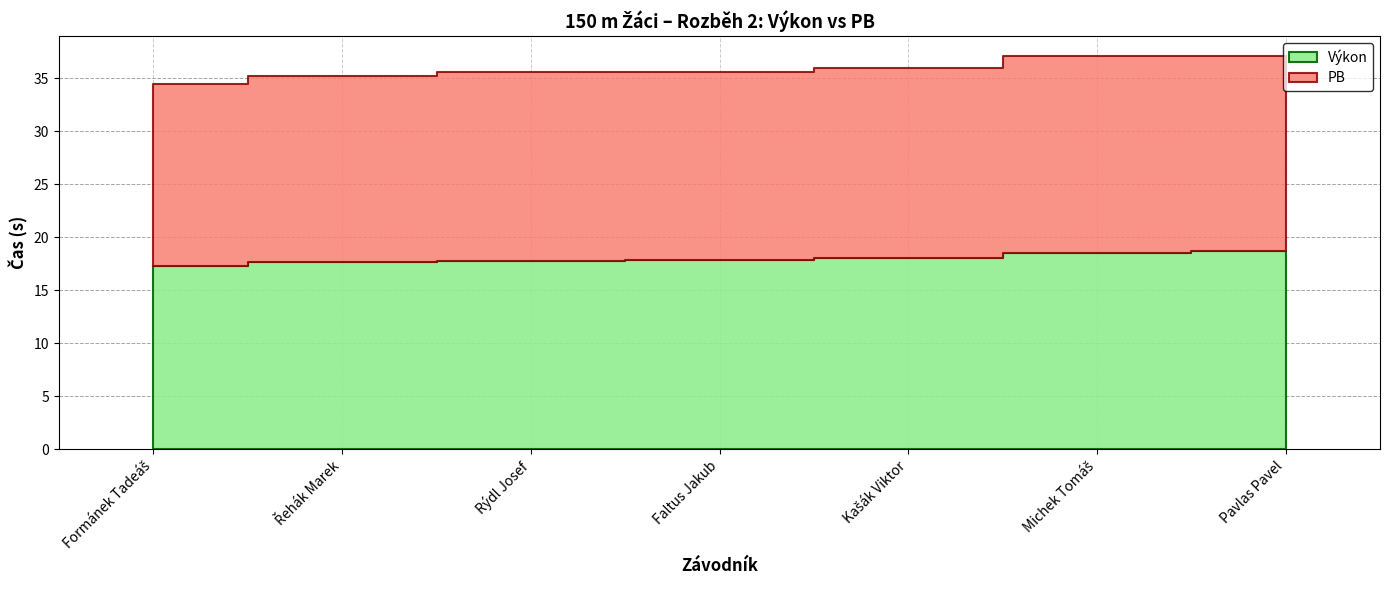

What position from the right is Faltus Jakub?

4